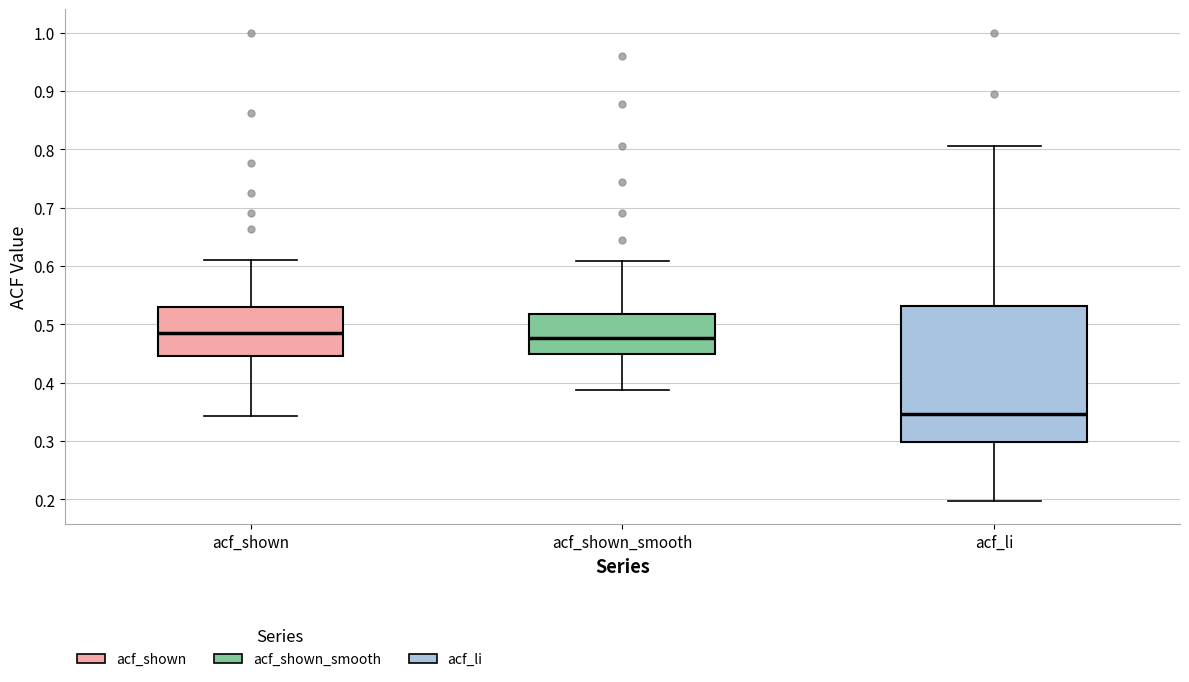

Reading left to right, transcribe this box plot: for each box, give where its median line is, the range the box spans, and where its two whiskers end, as read against the y-axis. The values are not printed on the chart, so give them approximately, as read against the axis.

acf_shown: median 0.48, box 0.44 to 0.53, whiskers 0.34 to 0.61
acf_shown_smooth: median 0.48, box 0.45 to 0.52, whiskers 0.39 to 0.61
acf_li: median 0.35, box 0.30 to 0.53, whiskers 0.20 to 0.81